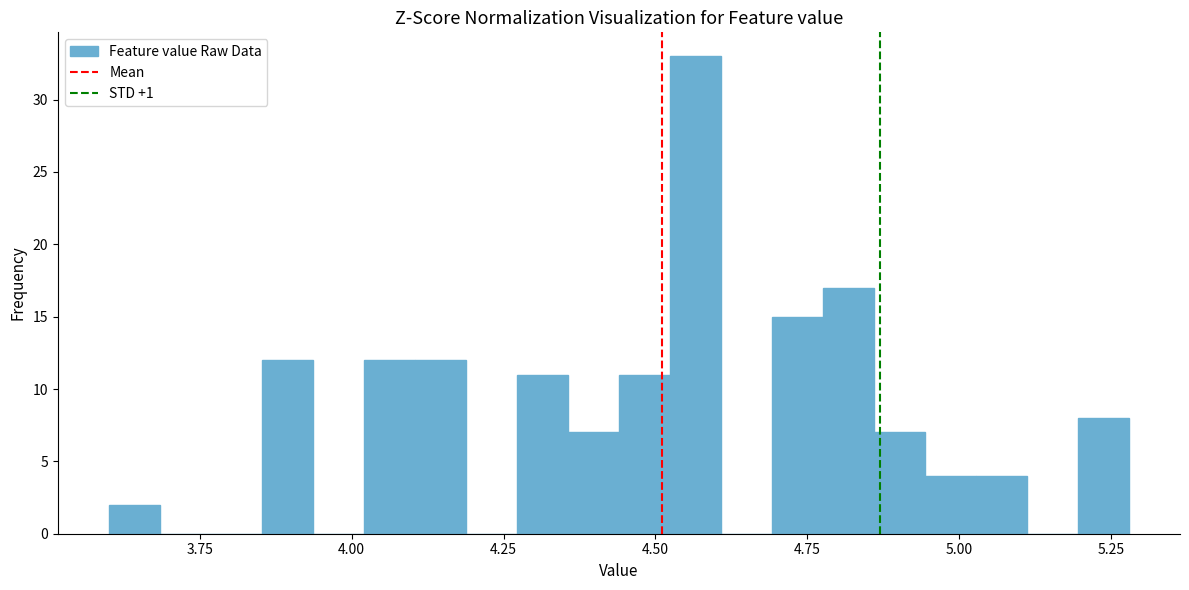

Around what value on the x-axis is the tallest bar? Give the approximate position of its centre, as read against the axis.

4.55